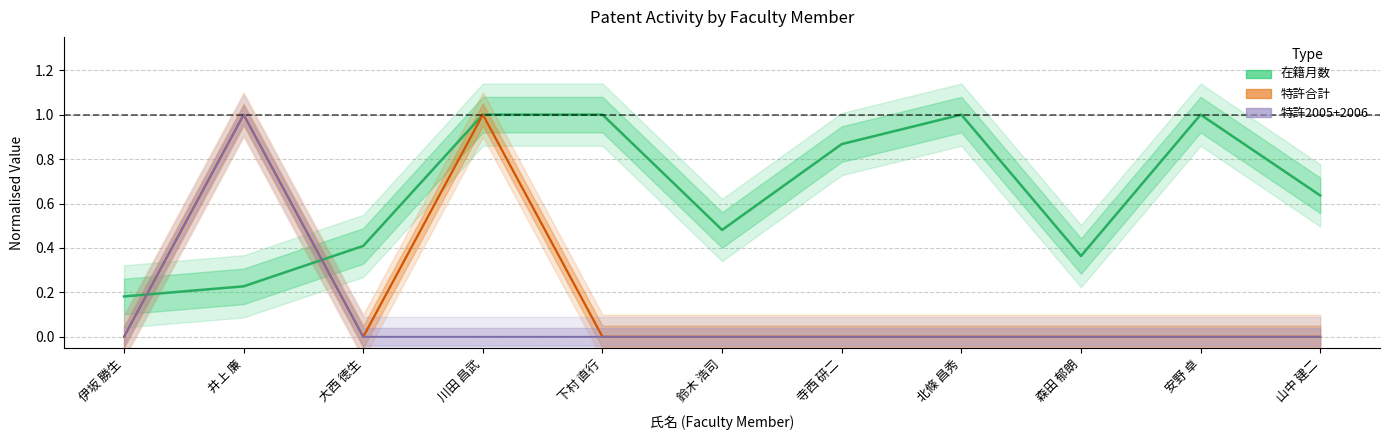

Count the number of data series in this chart.

3